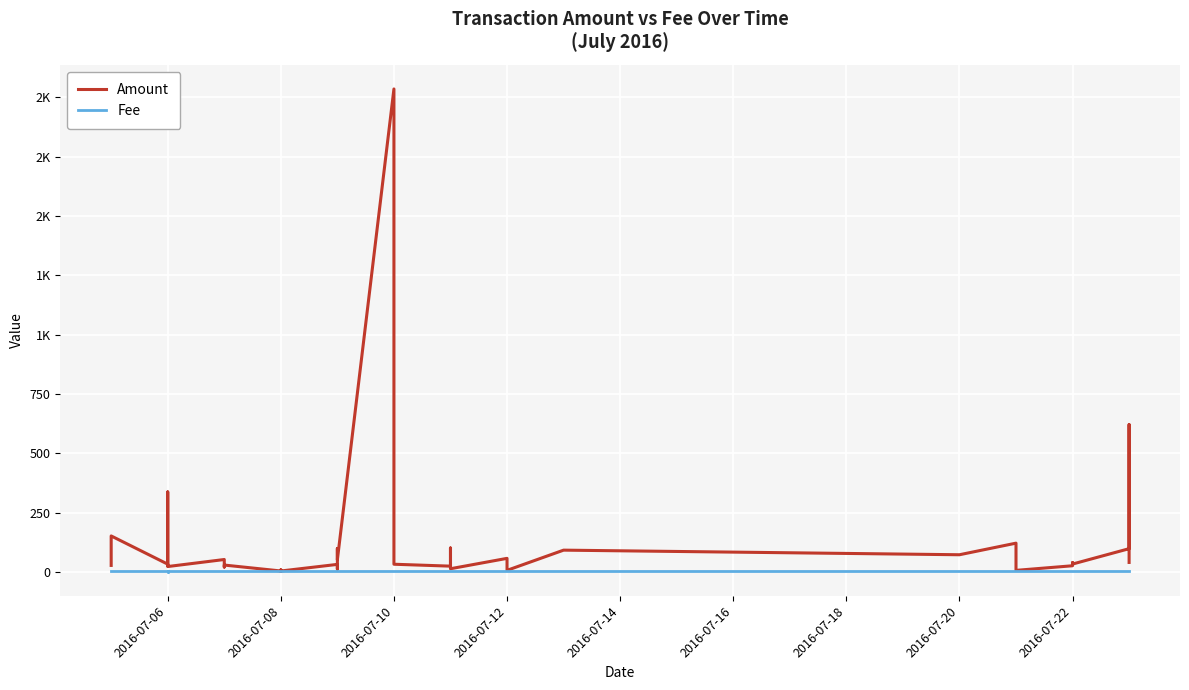

Reading right to left, what are all the values shown in this chart?

Amount: 40.0	52.6	620.6	109.6	98.0	33.2	39.2	26.0	6.6	54.1	71.2	121.3	72.4	91.8	6.7	57.2	13.5	34.8	100.8	24.4	32.4	98.9	2035.0	51.6	98.9	12.0	31.8	3.9	8.7	2.2	4.0	29.0	20.6	52.3	22.7	337.0	27.0	32.8	151.7	27.5
Fee: 2.0	2.0	2.0	2.0	2.0	2.0	2.0	2.0	2.0	2.0	2.0	2.0	2.0	2.0	2.0	2.0	2.0	2.0	2.0	2.0	2.0	2.0	2.0	2.0	2.0	2.0	2.0	2.0	2.0	2.0	2.0	2.0	2.0	2.0	2.0	1.0	2.0	2.0	2.0	2.0